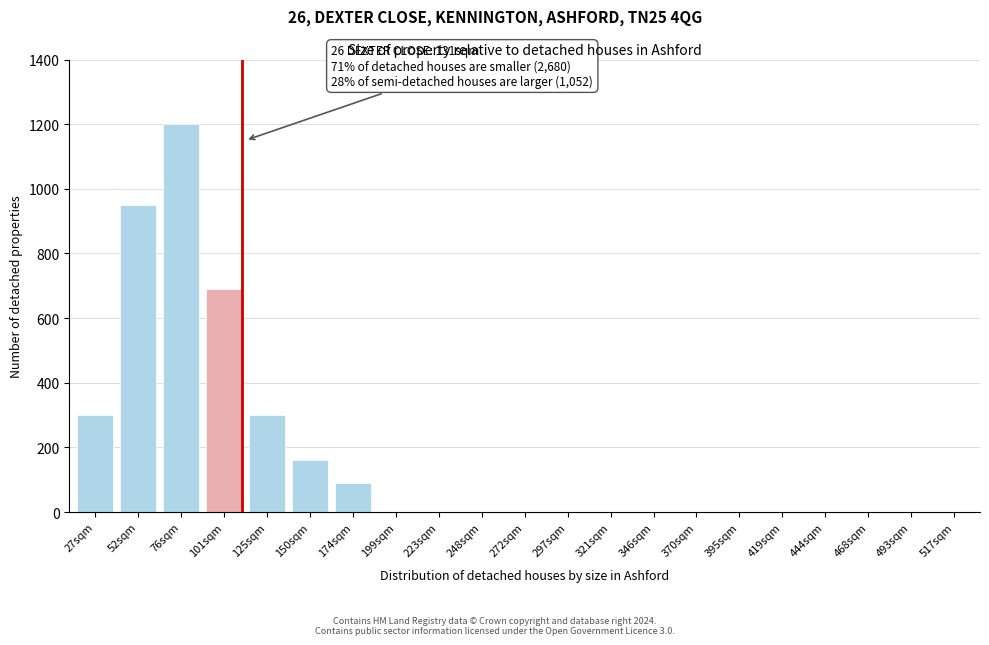

Reading left to right, list all the values displayed in this chart.

27sqm=300	52sqm=950	76sqm=1200	101sqm=690	125sqm=300	150sqm=160	174sqm=90	199sqm=0	223sqm=0	248sqm=0	272sqm=0	297sqm=0	321sqm=0	346sqm=0	370sqm=0	395sqm=0	419sqm=0	444sqm=0	468sqm=0	493sqm=0	517sqm=0